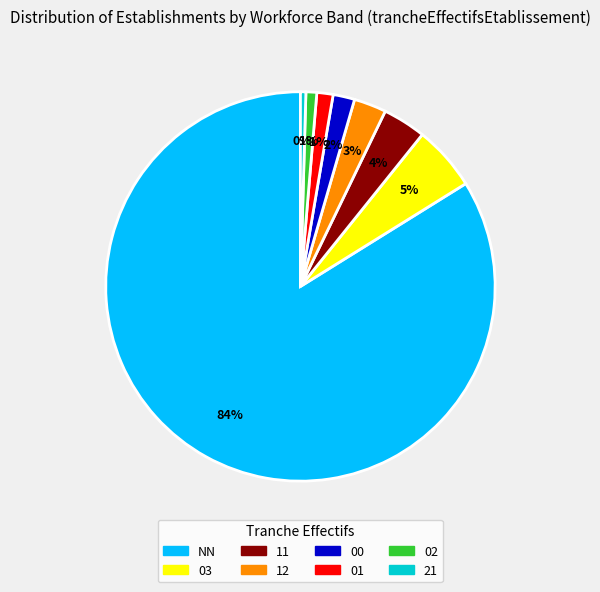

Combined, do 00 and NN account for over 50%?

Yes